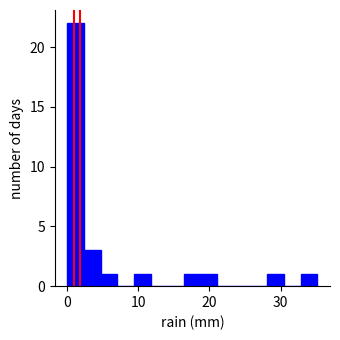

Around what value on the x-axis is the tallest bar? Give the approximate position of its centre, as read against the axis.

1